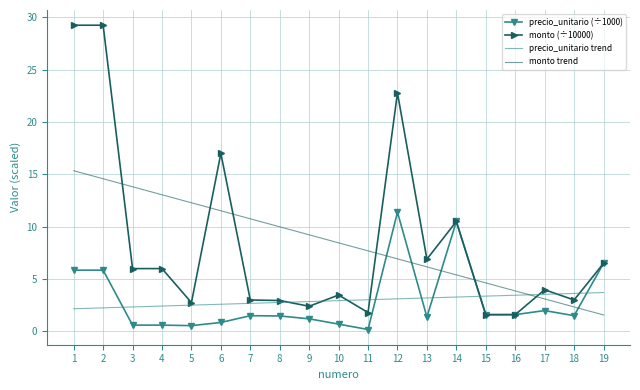

Is the value of monto trend at 13 greater than the value of precio_unitario (÷1000) at 11?

Yes